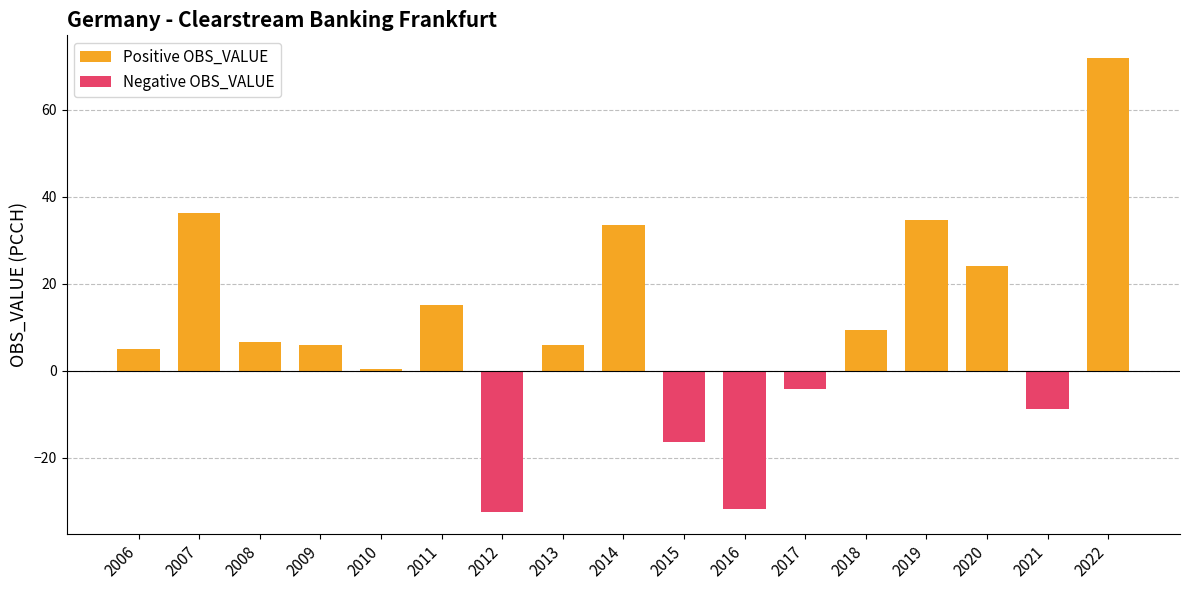

Where does the Positive OBS_VALUE series first go above 5?

2007